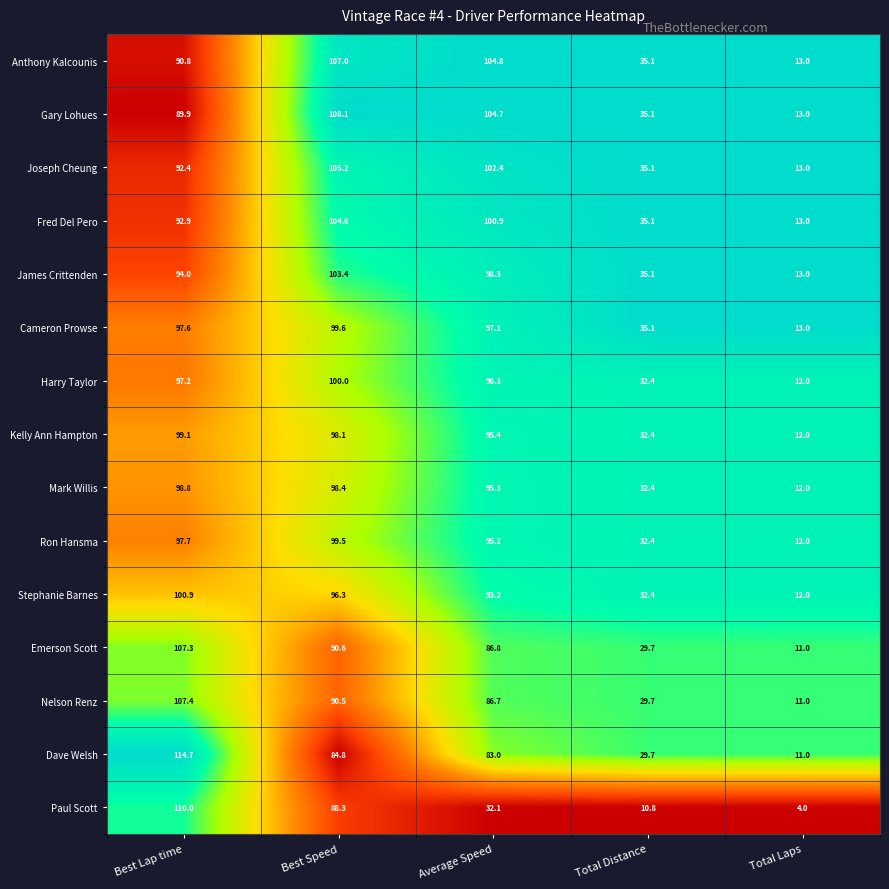

What is the maximum value for Paul Scott?

110.0